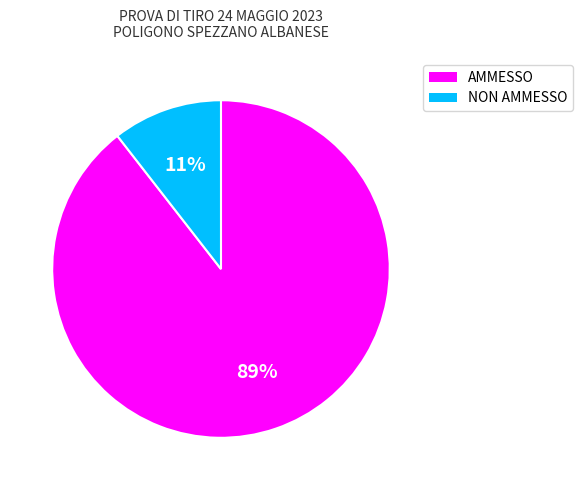

What is the ratio of the value at NON AMMESSO to the value at AMMESSO?

0.1